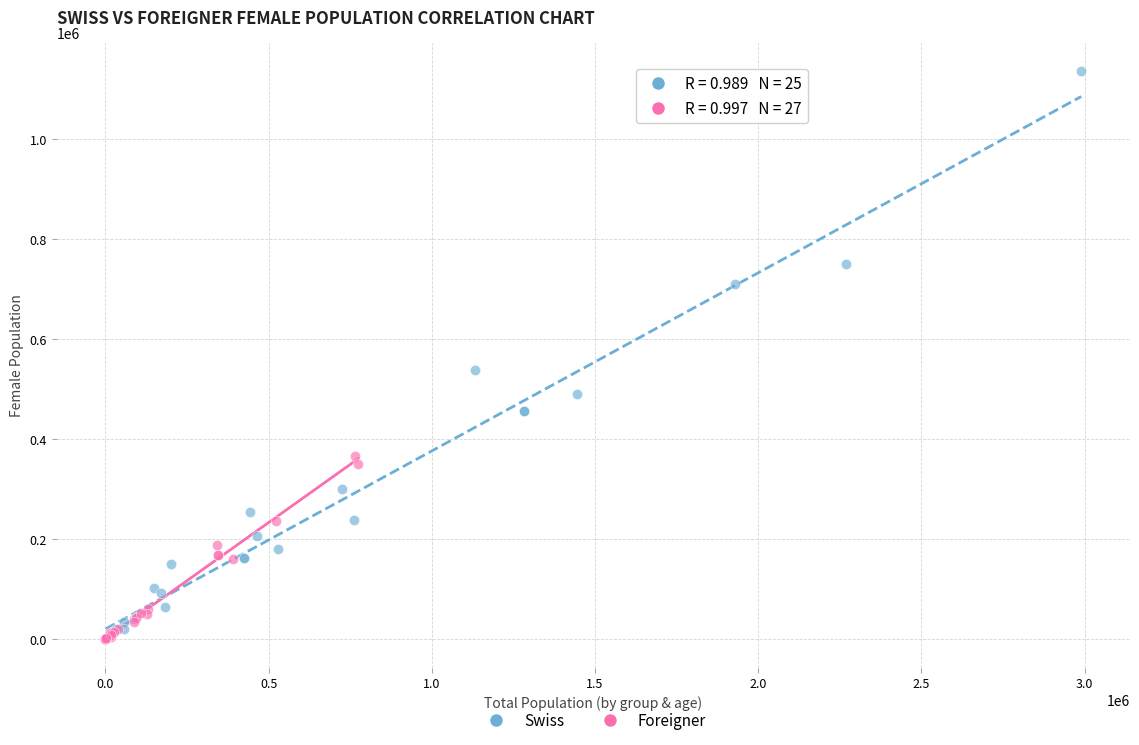

Which series reaches the maximum Y coordinate?

Swiss